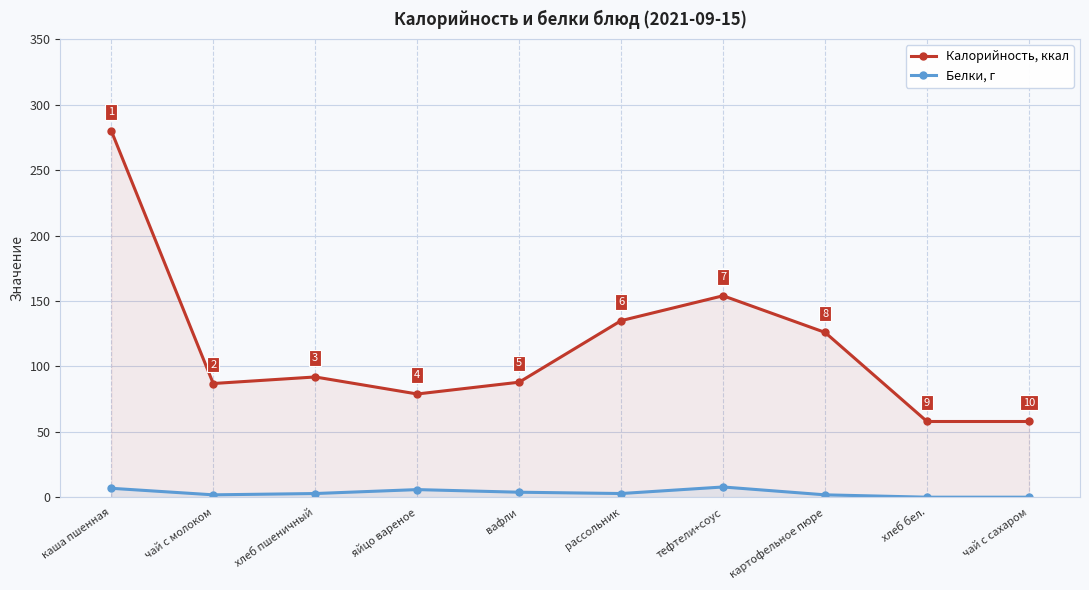

At which category does the chart reach its minimum across all series?

хлеб бел.